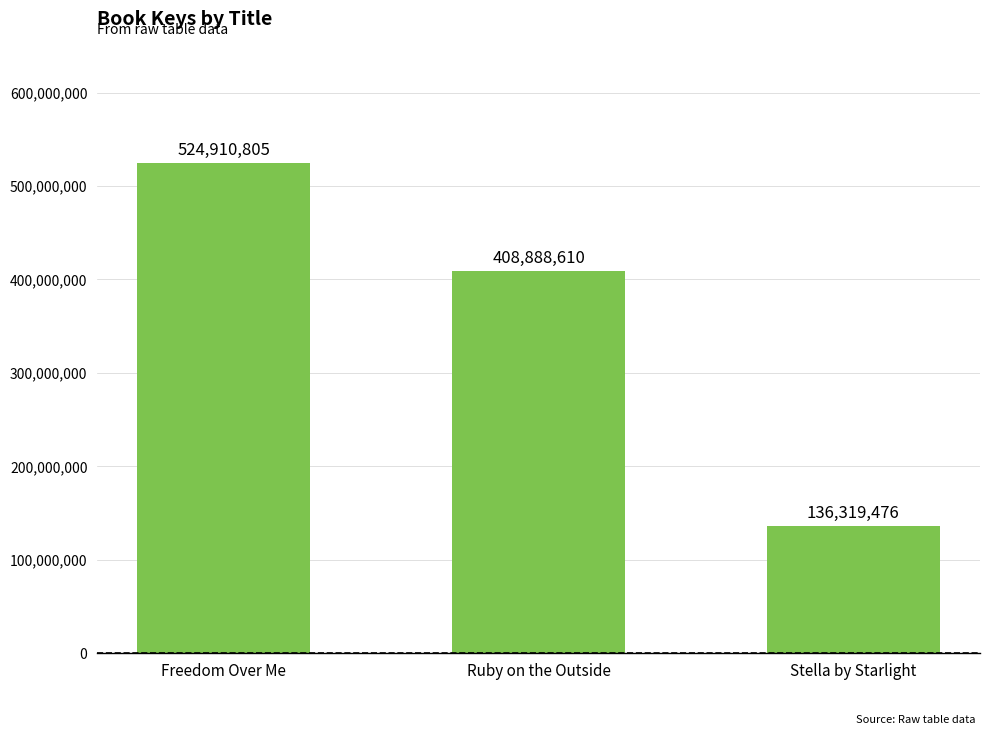

Which label corresponds to the largest value in the chart?

Freedom Over Me